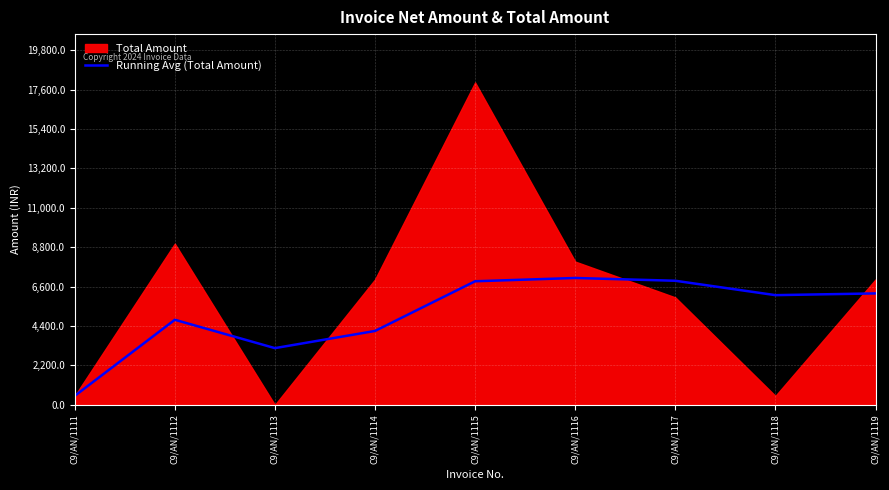

Count the number of values greater than 6125.

5